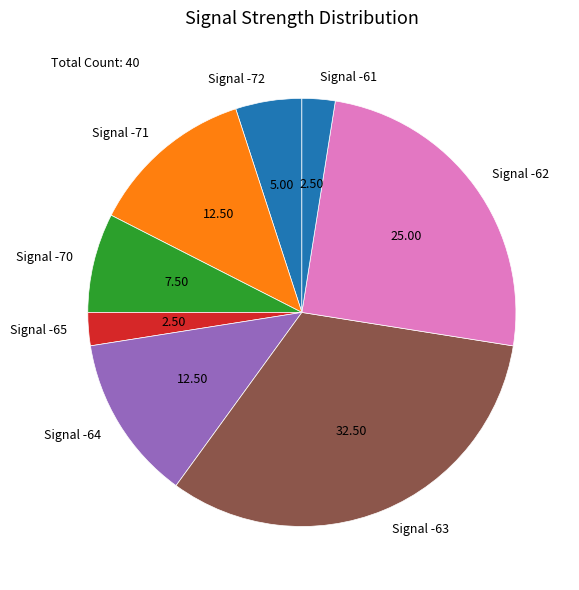

Does Signal -63 represent more than half of the total?

No